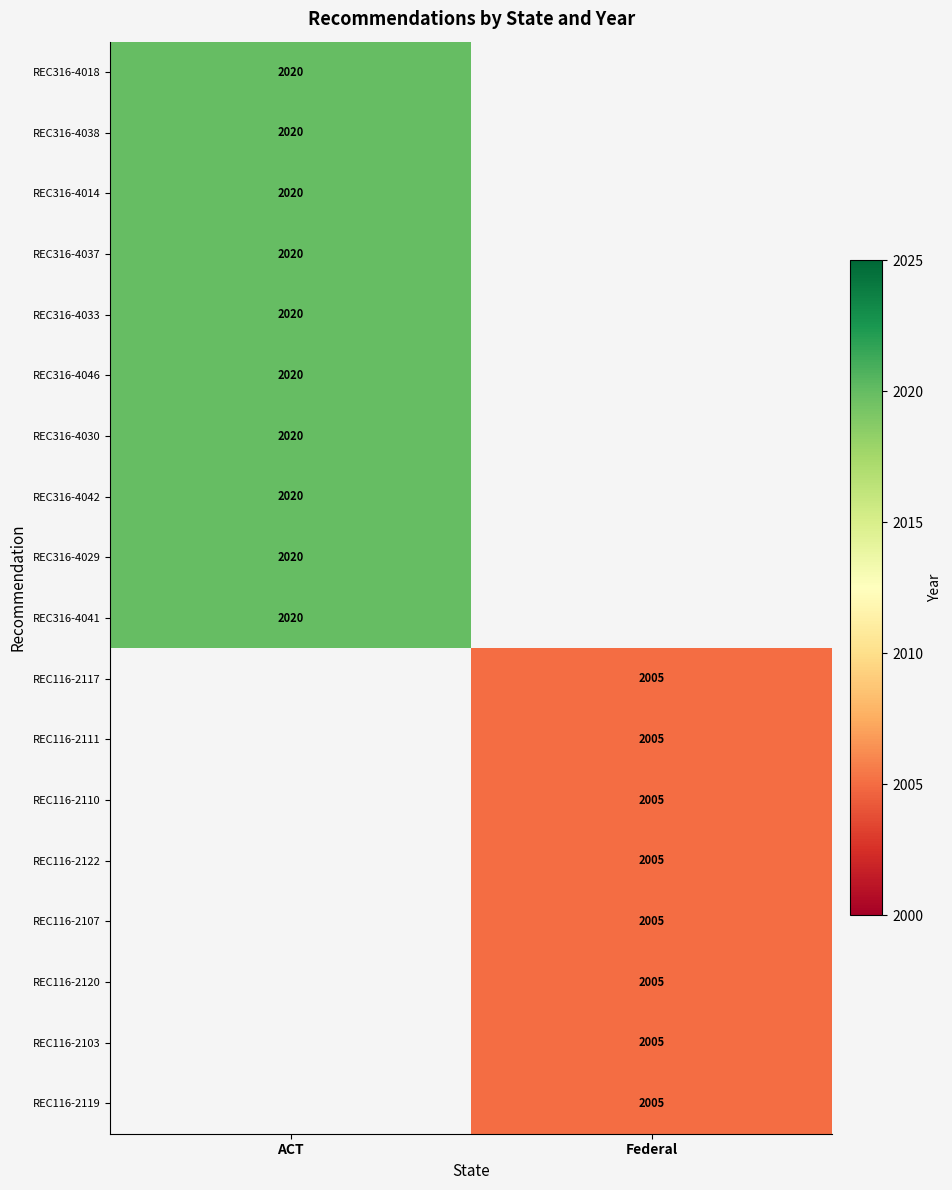

True or false: REC316-4018 has a value of 2641 at ACT.

False